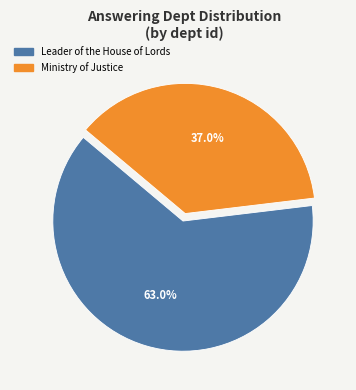

Which has a higher value, Ministry of Justice or Leader of the House of Lords?

Leader of the House of Lords